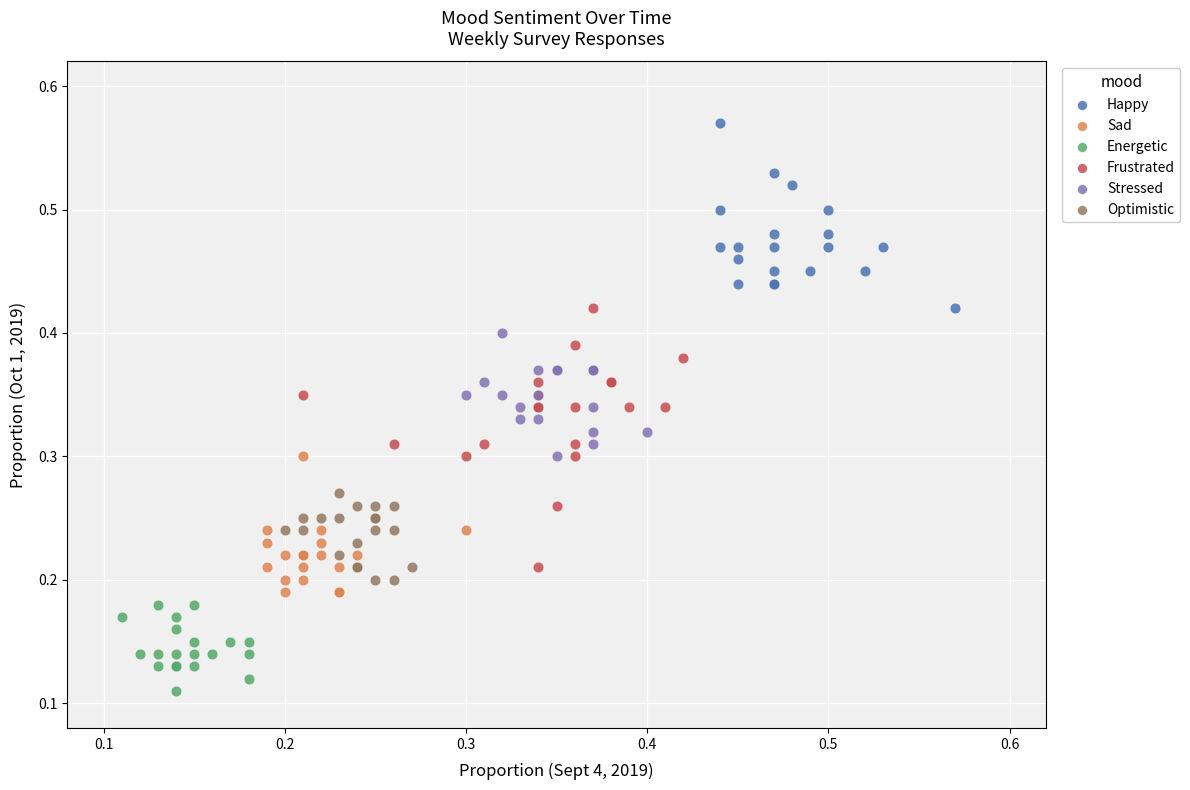

Which series reaches the maximum Y coordinate?

Happy